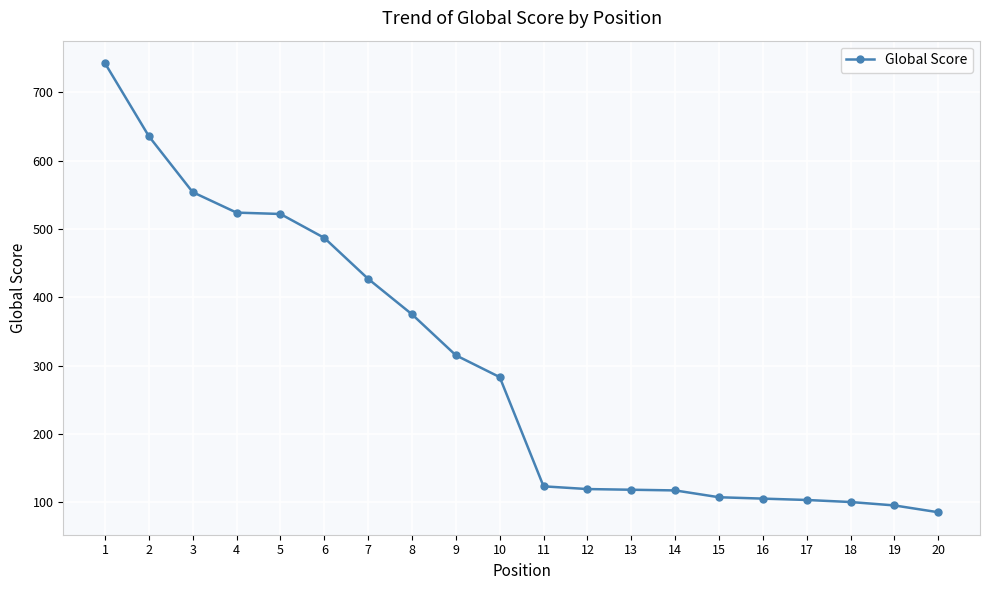

Between 7 and 10, which is larger?

7